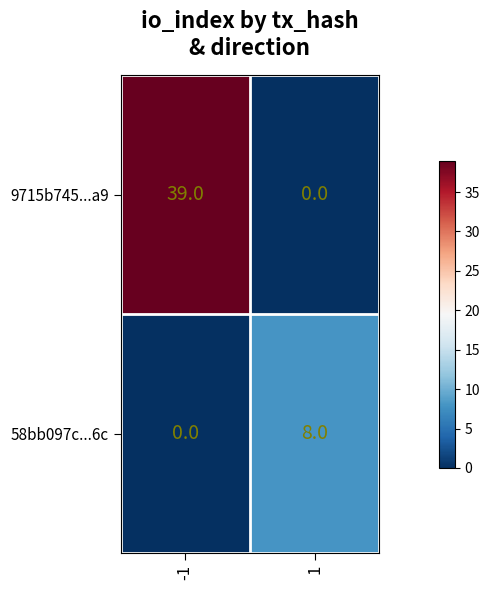

Reading left to right, extract all data points from this chart.

9715b745...a9: -1=39	1=0
58bb097c...6c: -1=0	1=8